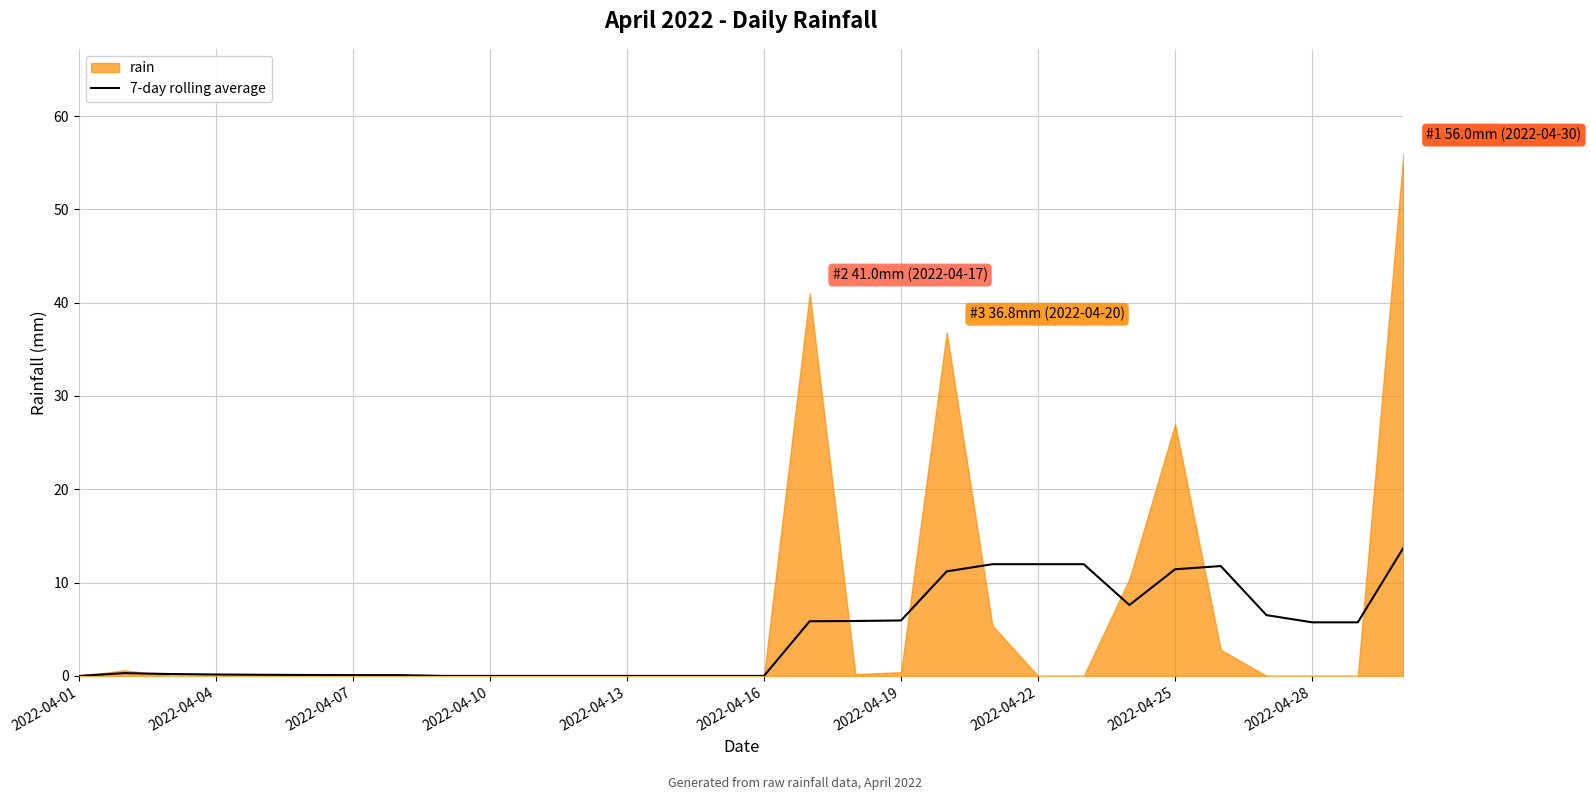

What is the maximum value for 7-day rolling average?

13.7